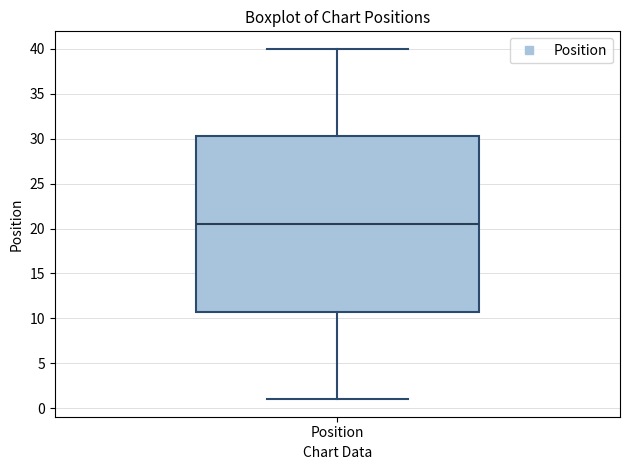

Read this box plot against the y-axis: the position of the median line, the range covered by the box, and the ends of both whiskers. The values are not printed on the chart, so give them approximately, as read against the axis.

median 20.5, box 11.0 to 30.5, whiskers 1.0 to 40.0